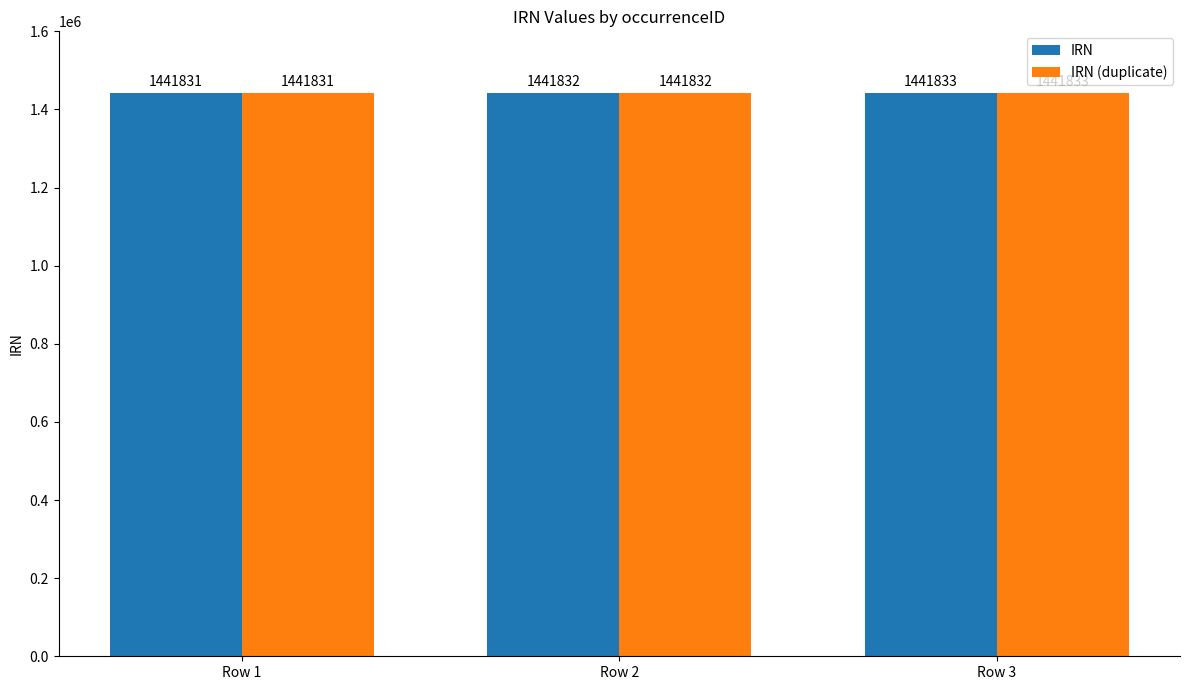

How many values in the IRN (duplicate) series are below 1441832?

1